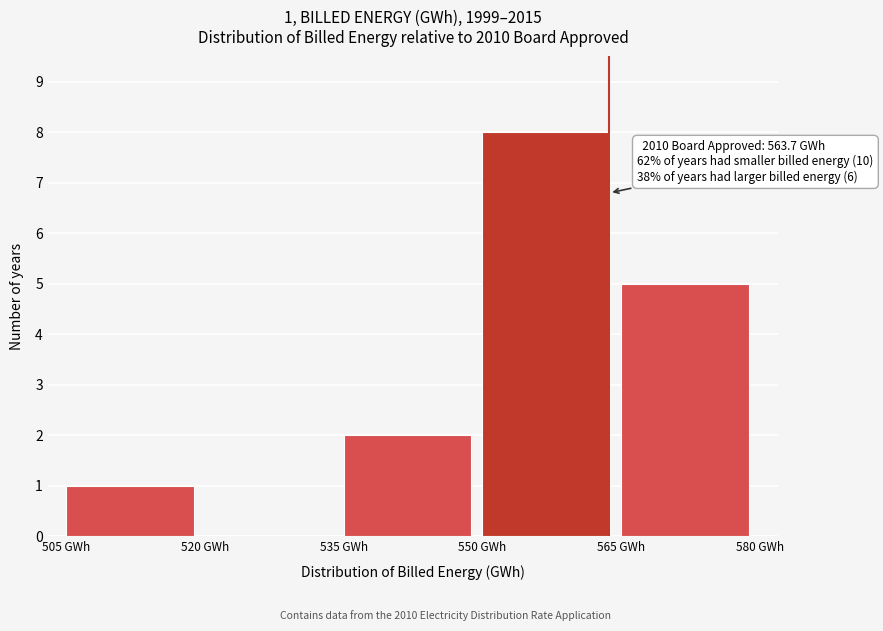

Which range on the x-axis has the tallest bar?

550 to 565